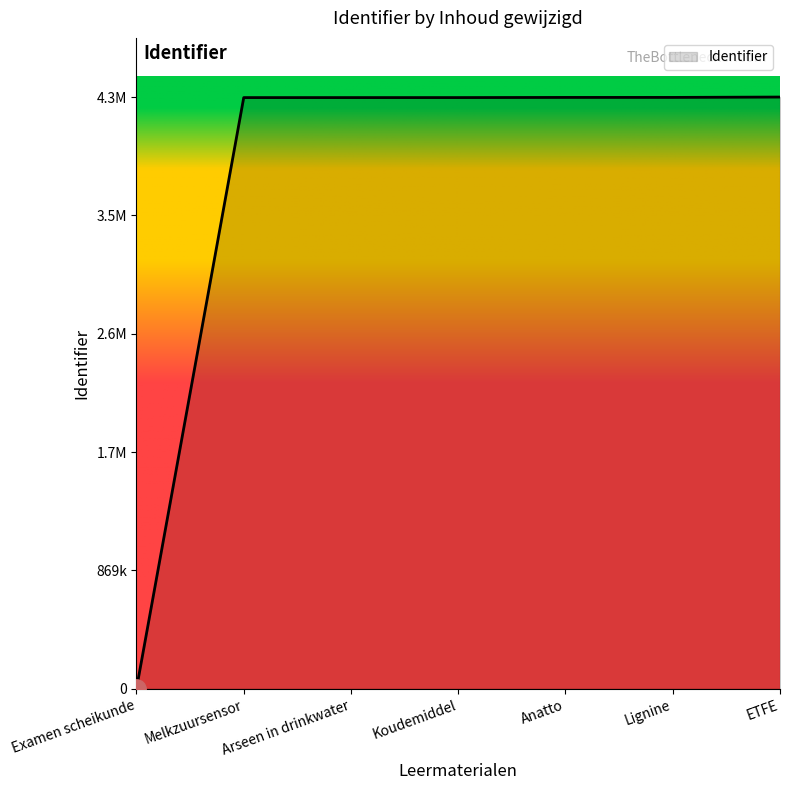

Which category has the lowest value across all series?

Examen scheikunde